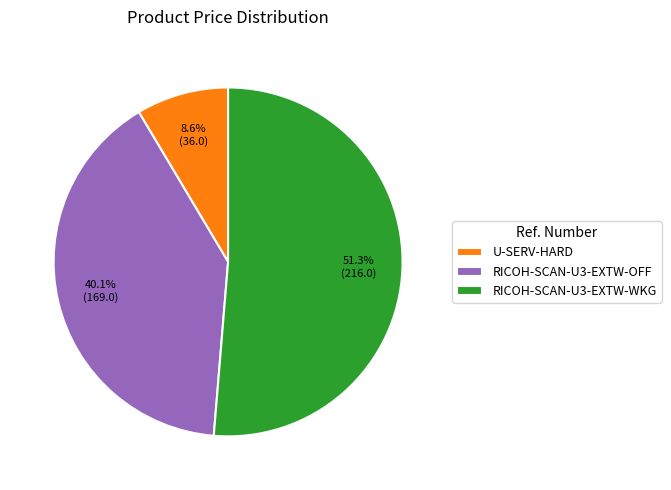

The RICOH-SCAN-U3-EXTW-WKG slice represents 51% of the pie. True or false?

True